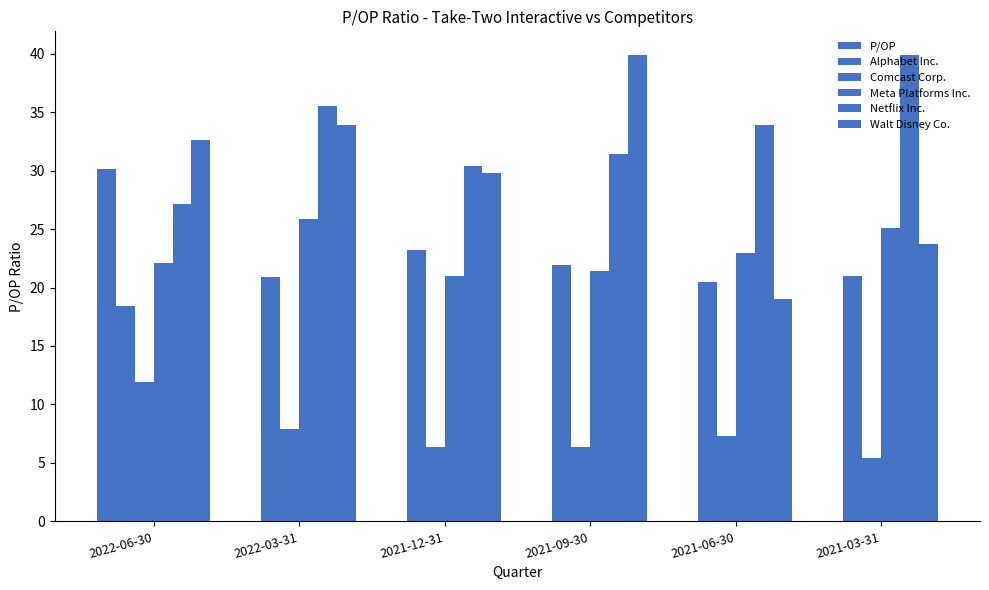

How many data points does each series have?

6